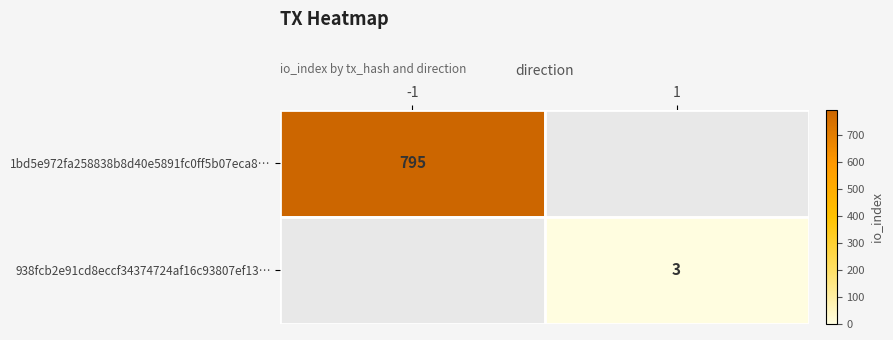

True or false: 1bd5e972fa258838b8d40e5891fc0ff5b07eca8… has a value of 370 at -1.

False